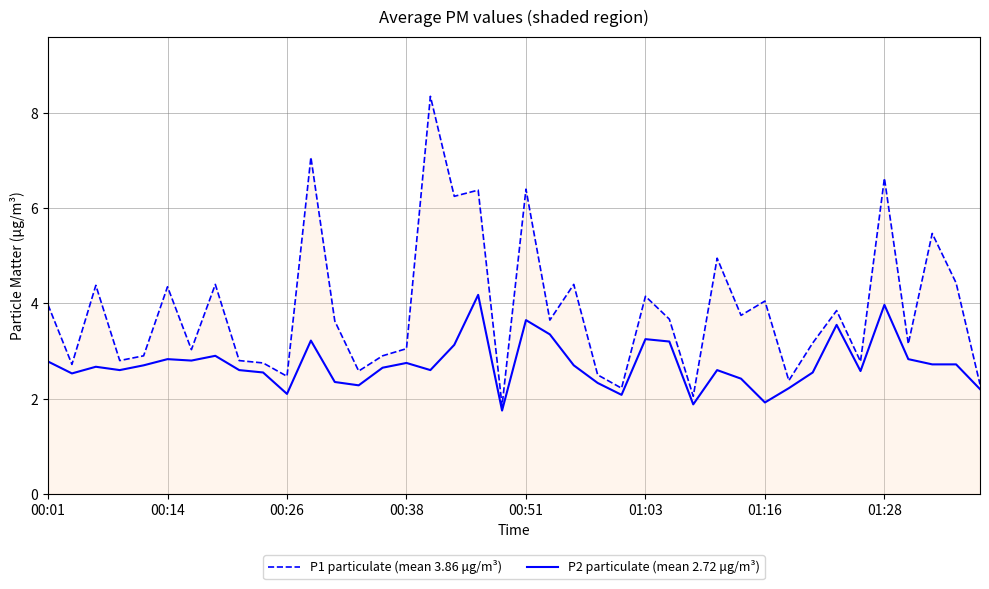

True or false: P2 particulate (mean 2.72 μg/m³) and P1 particulate (mean 3.86 μg/m³) cross at least once.

False